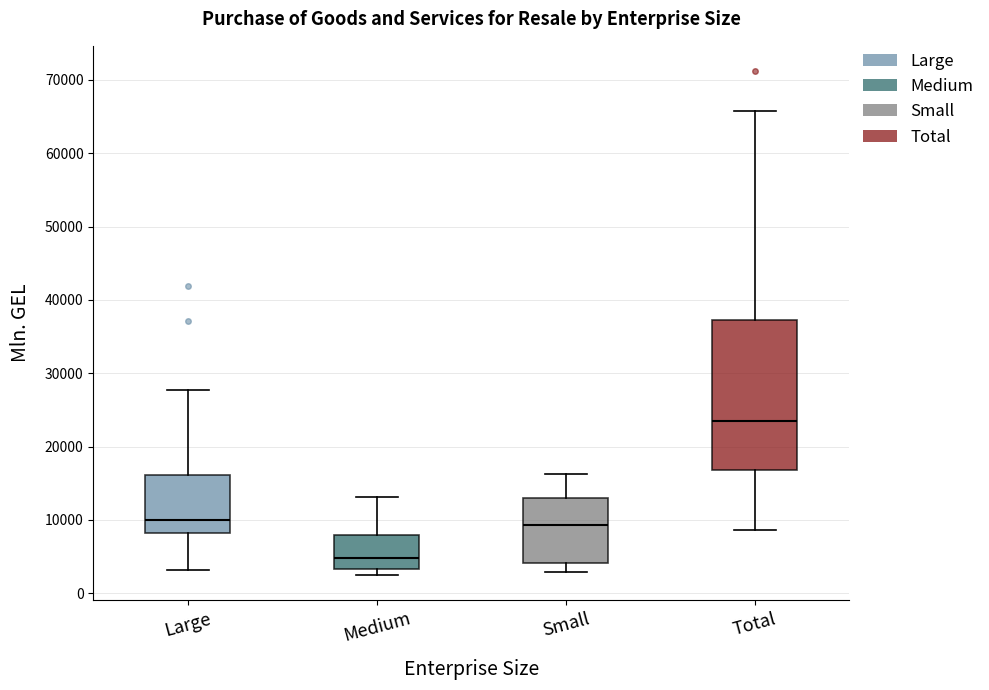

Which box is the tallest, from its lower edge to its upper edge?

Total